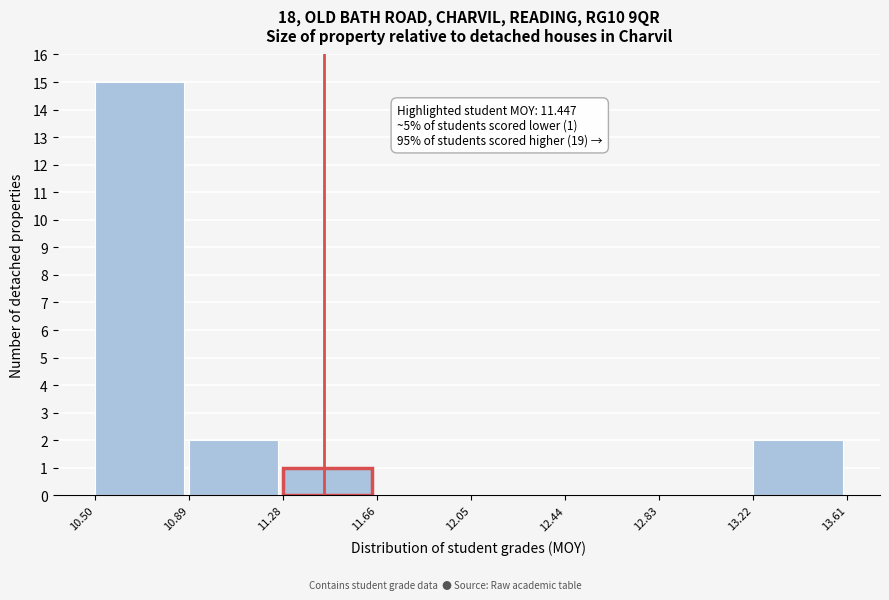

Over which range of the x-axis is the bar tallest?

10.50 to 10.89